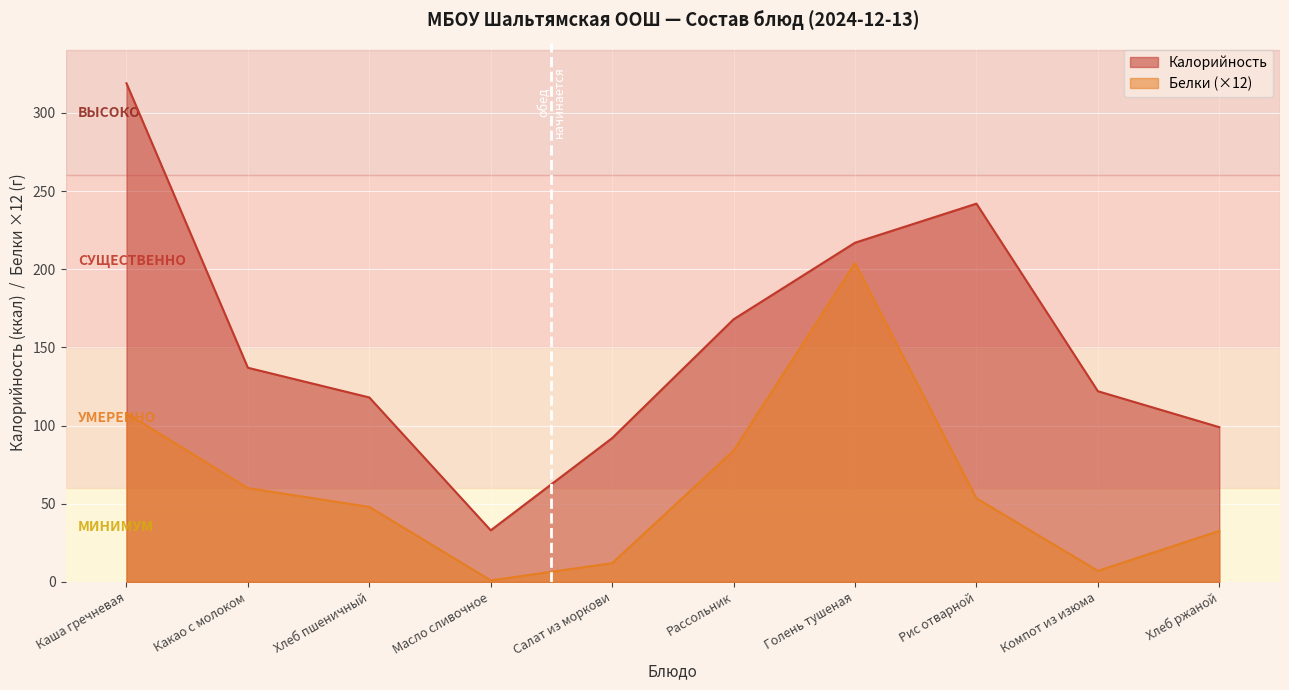

What is the label of the 9th point from the left?

Компот из изюма